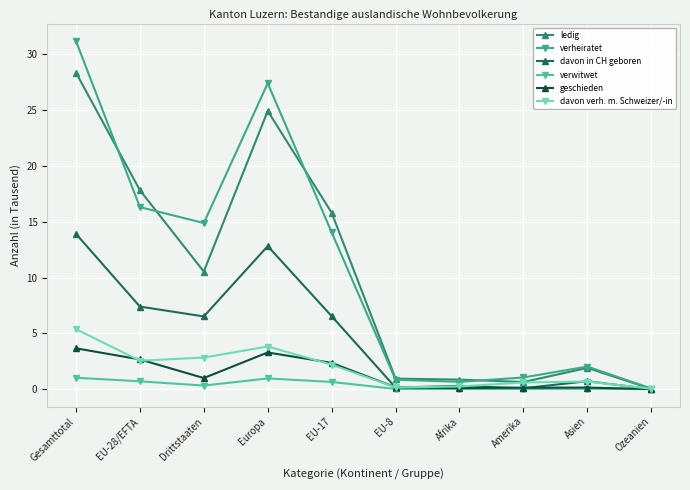

Reading right to left, extract all data points from this chart.

ledig: Ozeanien=0.0	Asien=1.9	Amerika=0.6	Afrika=0.9	EU-8=0.9	EU-17=15.8	Europa=24.9	Drittstaaten=10.5	EU-28/EFTA=17.8	Gesamttotal=28.4
verheiratet: Ozeanien=0.1	Asien=2.0	Amerika=1.0	Afrika=0.7	EU-8=0.8	EU-17=14.1	Europa=27.4	Drittstaaten=14.9	EU-28/EFTA=16.3	Gesamttotal=31.2
davon in CH geboren: Ozeanien=0.0	Asien=0.7	Amerika=0.1	Afrika=0.3	EU-8=0.1	EU-17=6.5	Europa=12.8	Drittstaaten=6.5	EU-28/EFTA=7.4	Gesamttotal=13.9
verwitwet: Ozeanien=0.0	Asien=0.0	Amerika=0.0	Afrika=0.0	EU-8=0.0	EU-17=0.6	Europa=1.0	Drittstaaten=0.3	EU-28/EFTA=0.7	Gesamttotal=1.0
geschieden: Ozeanien=0.0	Asien=0.1	Amerika=0.1	Afrika=0.1	EU-8=0.2	EU-17=2.4	Europa=3.3	Drittstaaten=1.0	EU-28/EFTA=2.7	Gesamttotal=3.7
davon verh. m. Schweizer/-in: Ozeanien=0.0	Asien=0.7	Amerika=0.6	Afrika=0.2	EU-8=0.2	EU-17=2.2	Europa=3.8	Drittstaaten=2.8	EU-28/EFTA=2.5	Gesamttotal=5.4